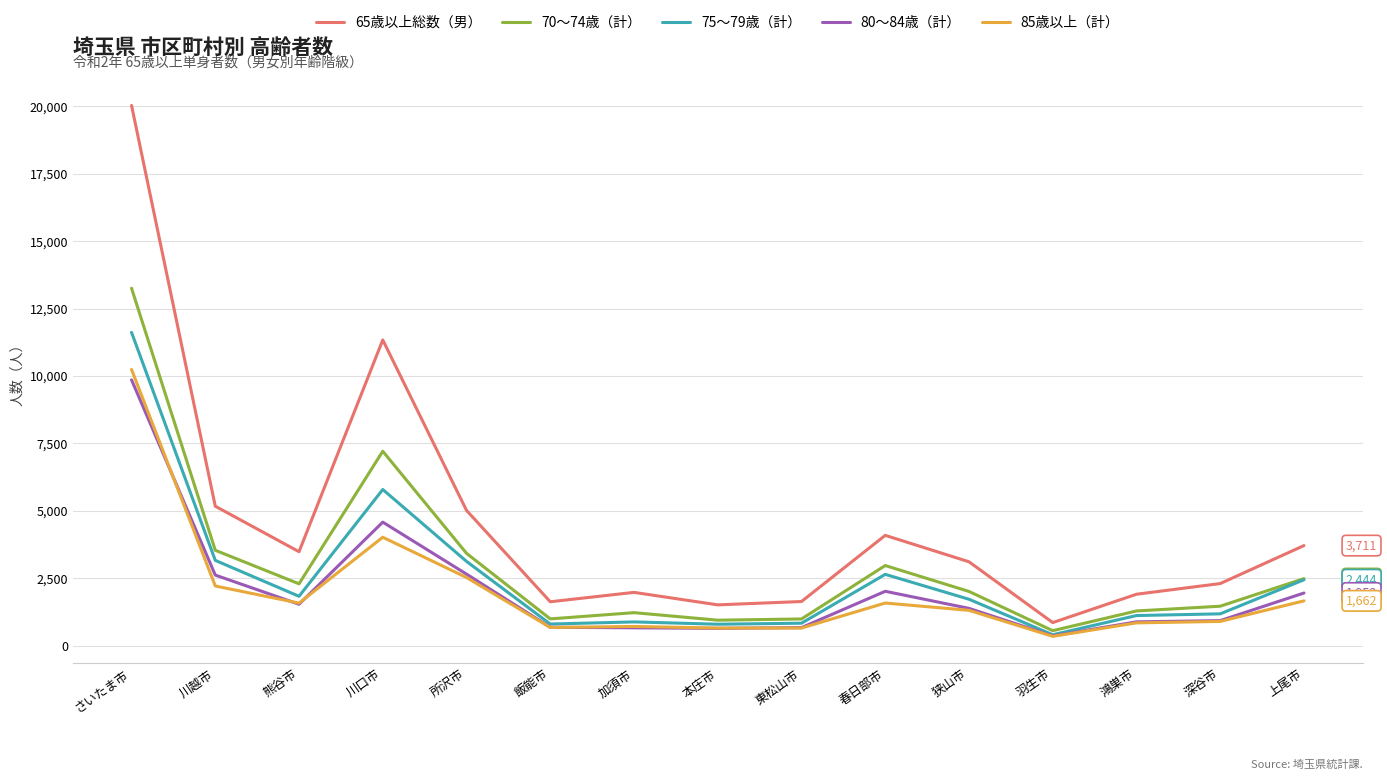

Which series has the widest spread of values?

65歳以上総数（男）